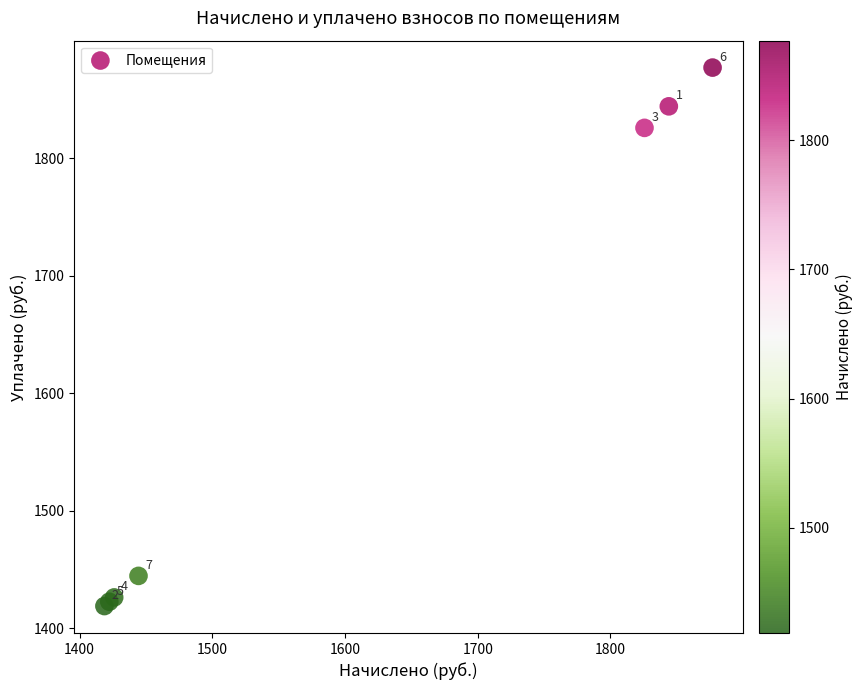

What Y value in the scatter plot is closest to 1647?

1825.7